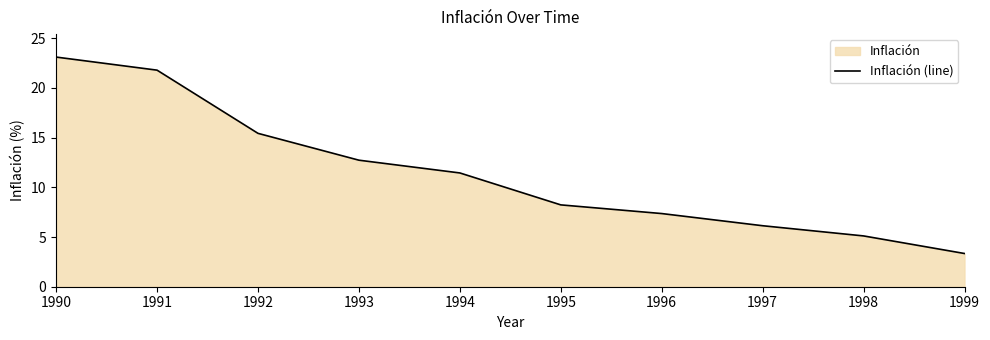

Read the value at 1995.

8.2